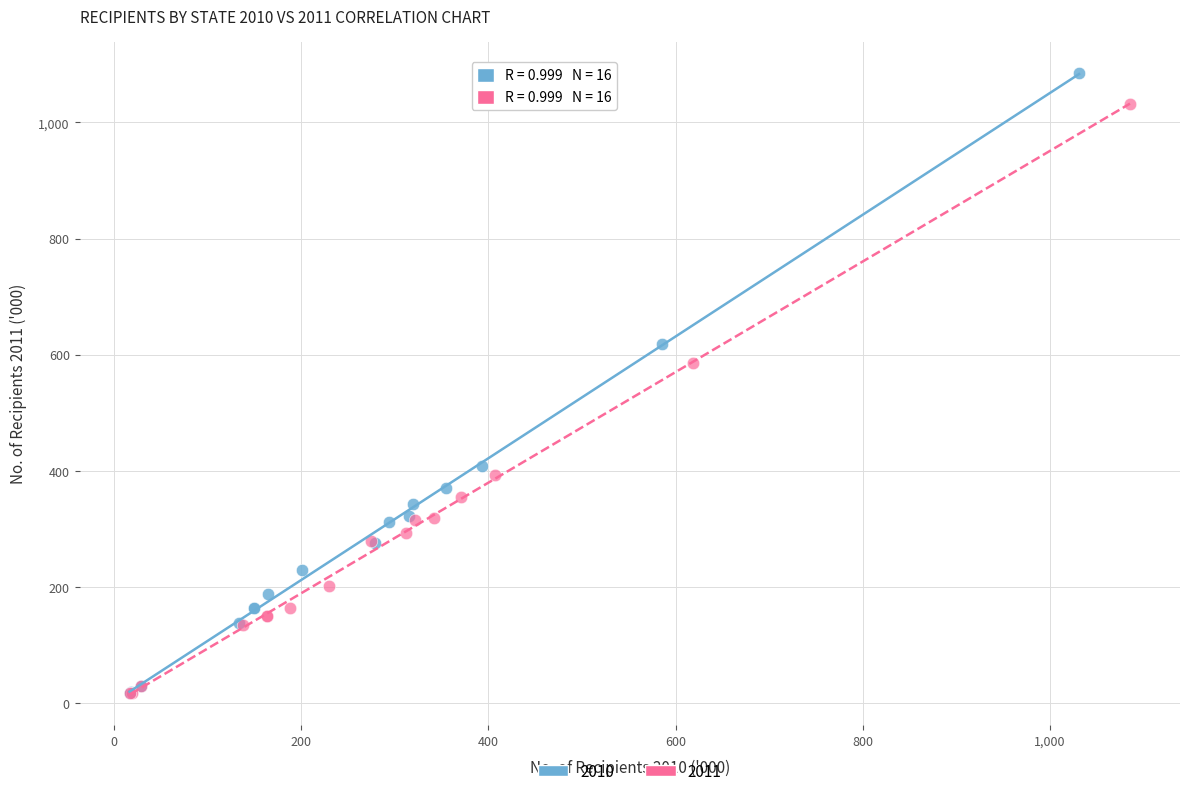

Which series reaches the maximum Y coordinate?

2010